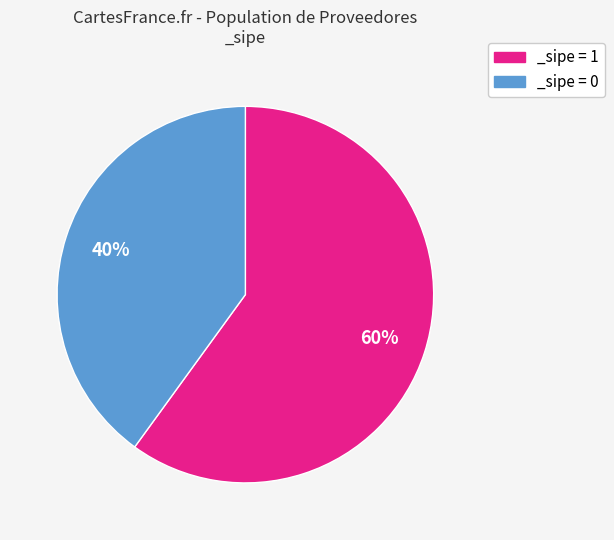

Which category has the smallest portion of the pie?

_sipe = 0